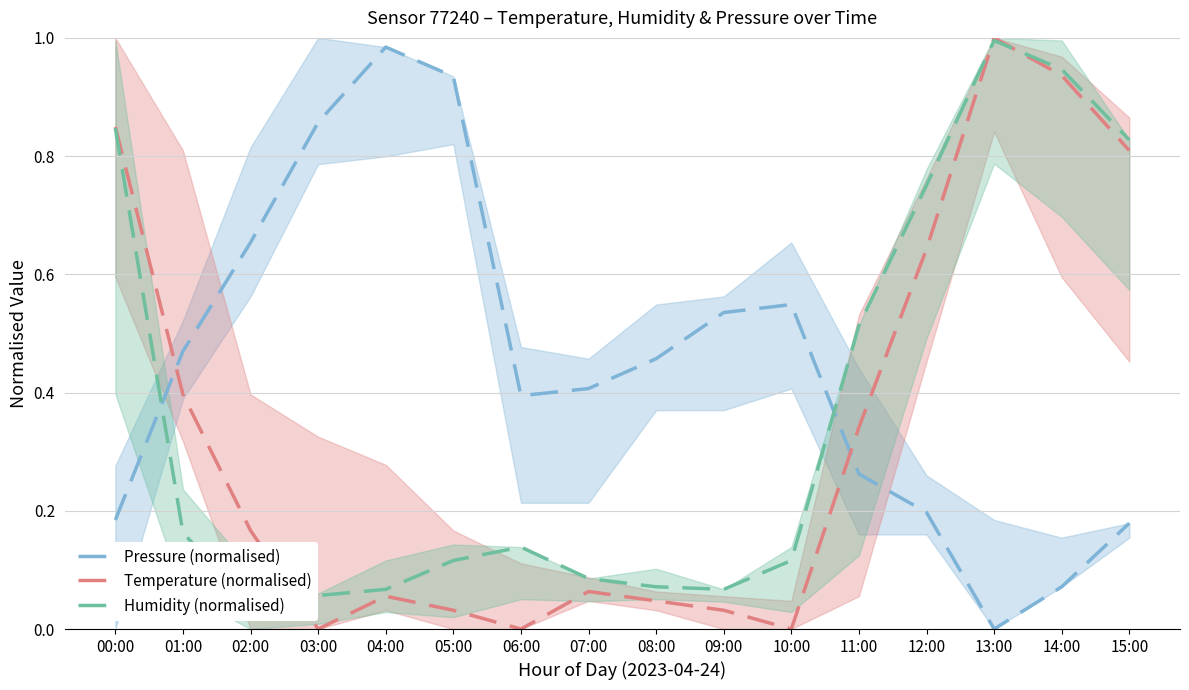

Which series has the largest range (max minus min)?

Temperature (normalised)